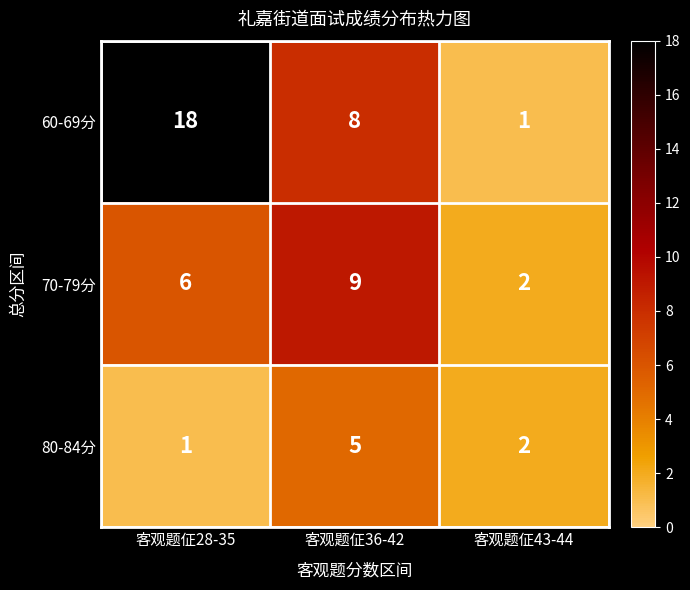

Count the 60-69分 values in the range 1 to 18.

3